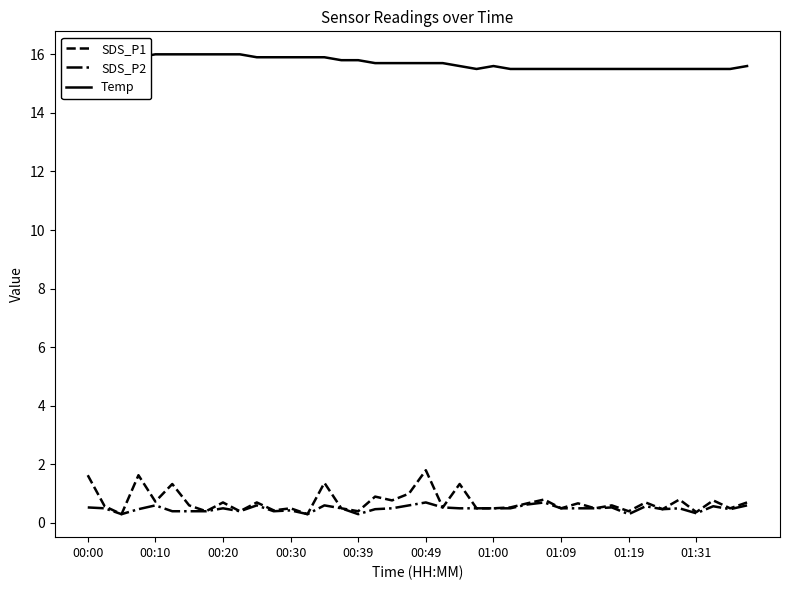

What is the difference between the maximum and minimum values in the SDS_P1 series?

1.5